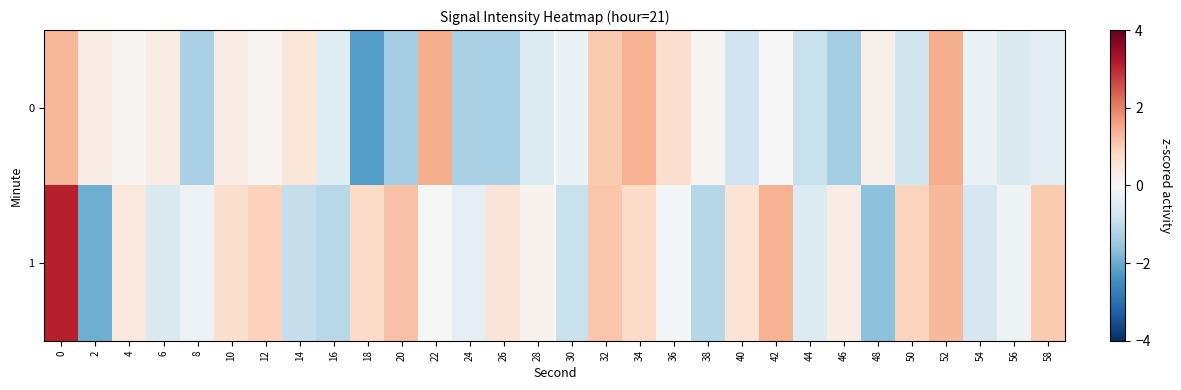

Rank the series by their maximum value, from highest to lowest.

1, 0